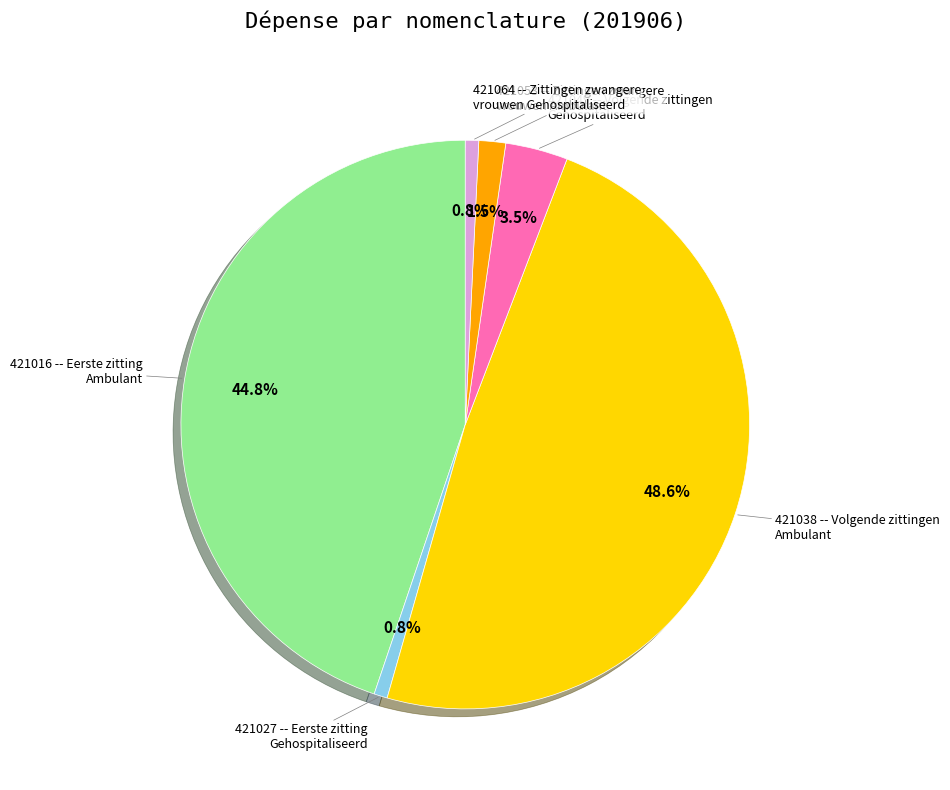

How many segments does this pie chart have?

6